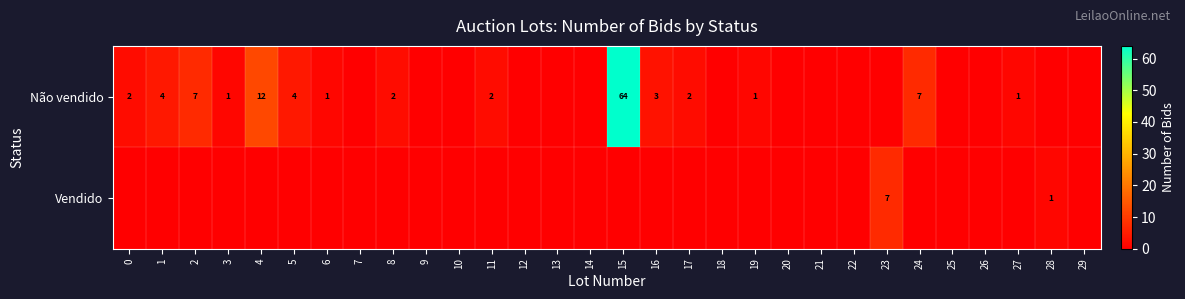

How many distinct data groups are displayed?

2